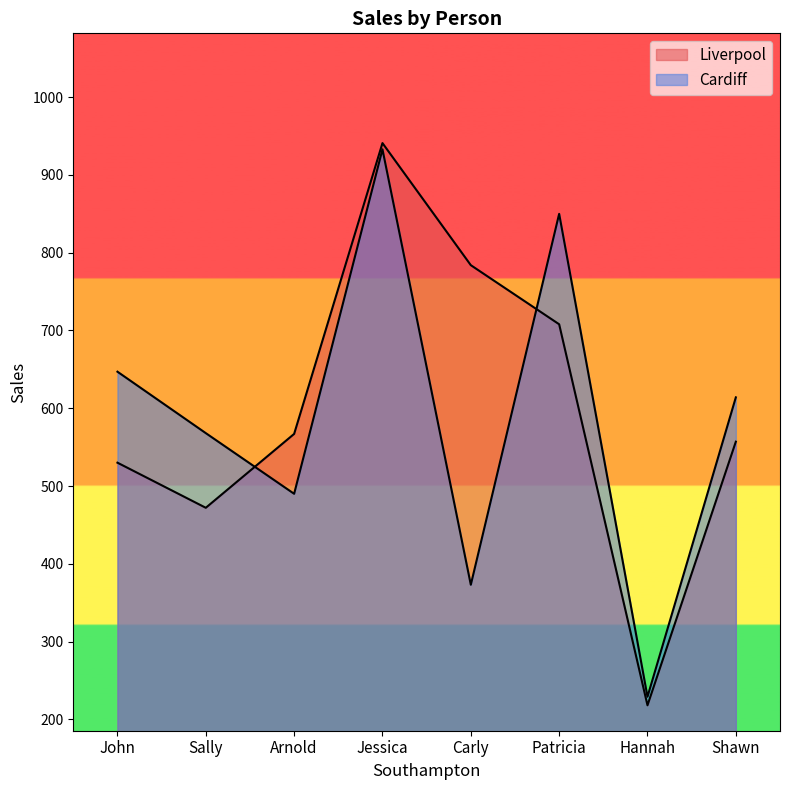

What are all the series names shown in the legend?

Liverpool, Cardiff